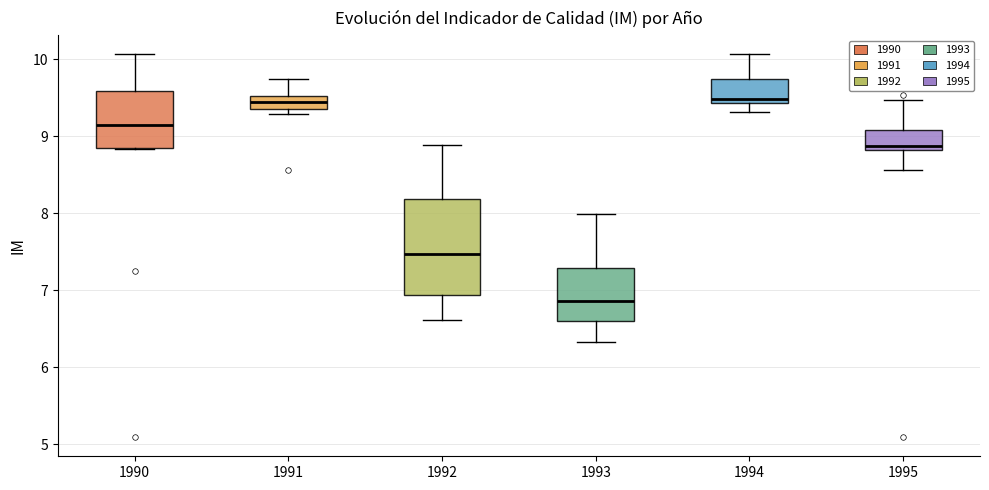

Which box is the tallest, from its lower edge to its upper edge?

1992